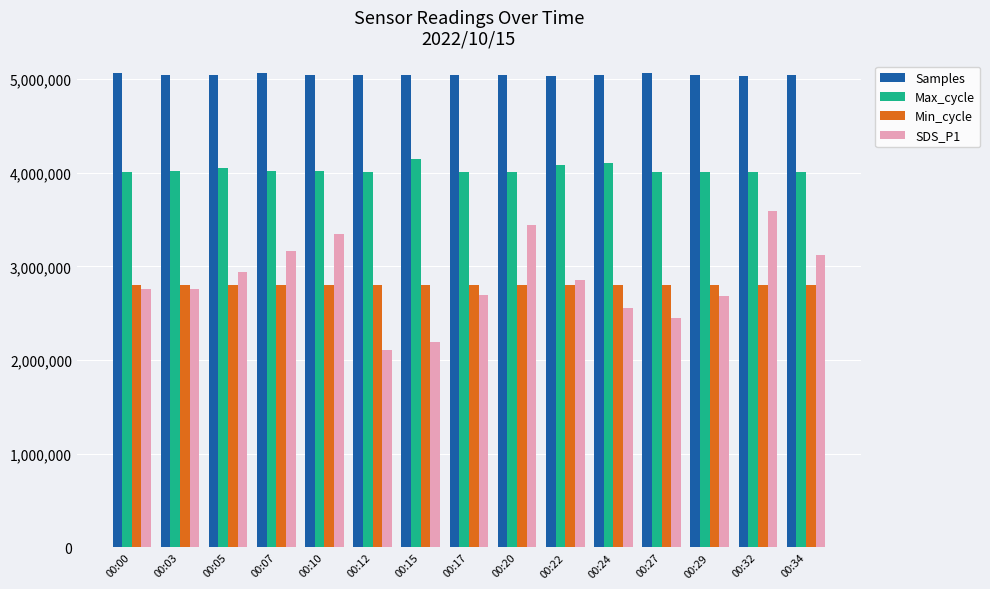

How many bars are there in total?

60